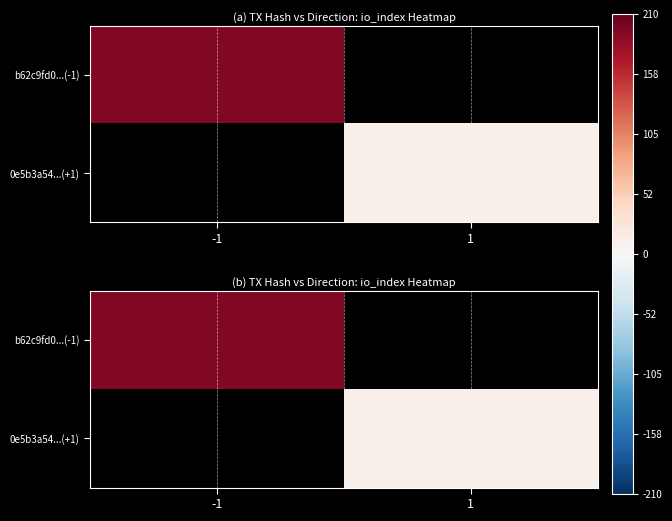

The value of 0e5b3a54...(+1) at 1 is 11.0. True or false?

True